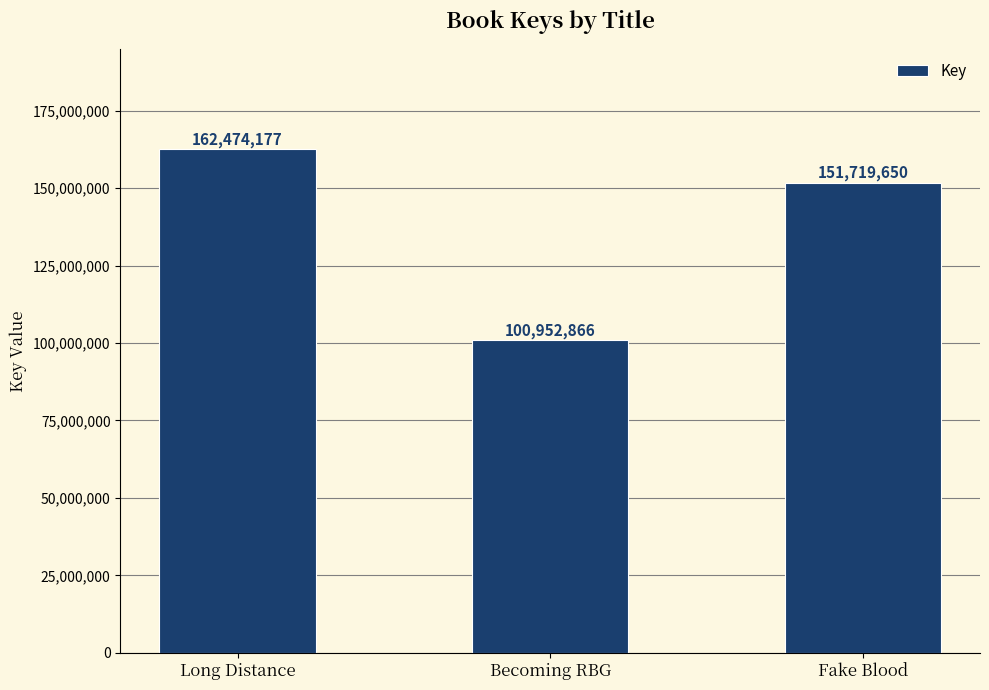

Rank the categories by value from highest to lowest.

Long Distance, Fake Blood, Becoming RBG